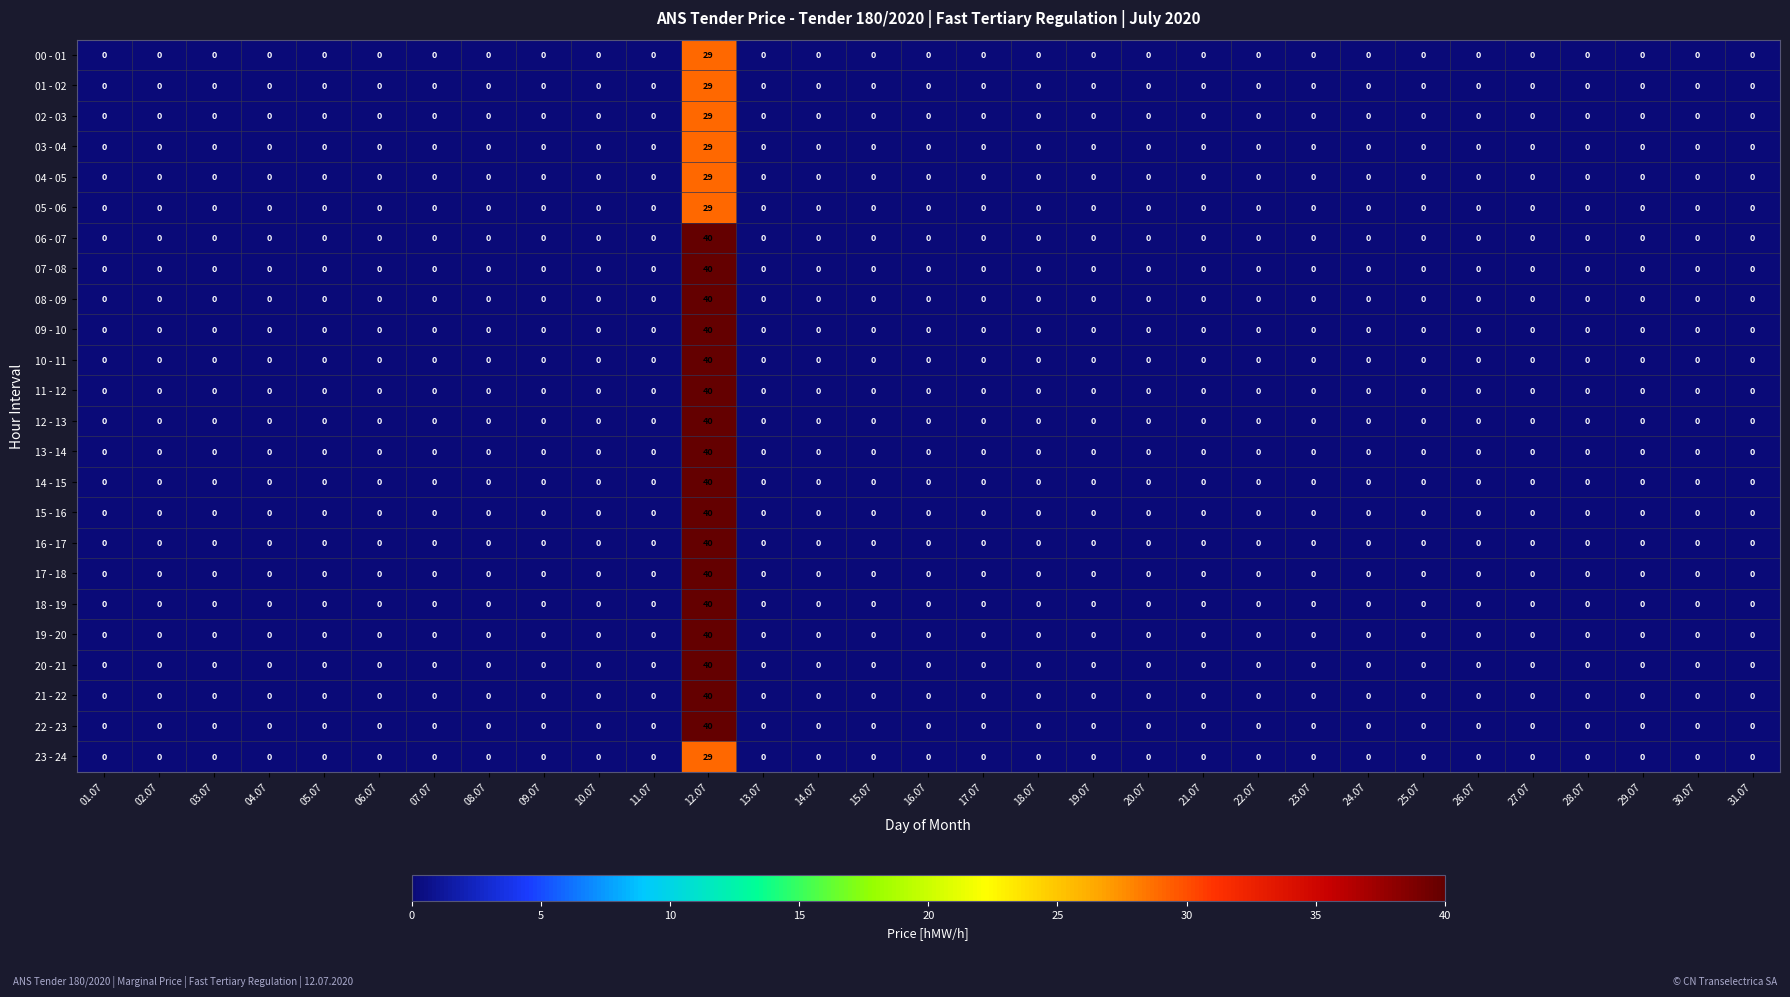

At which category is the sum across all series the highest?

12.07